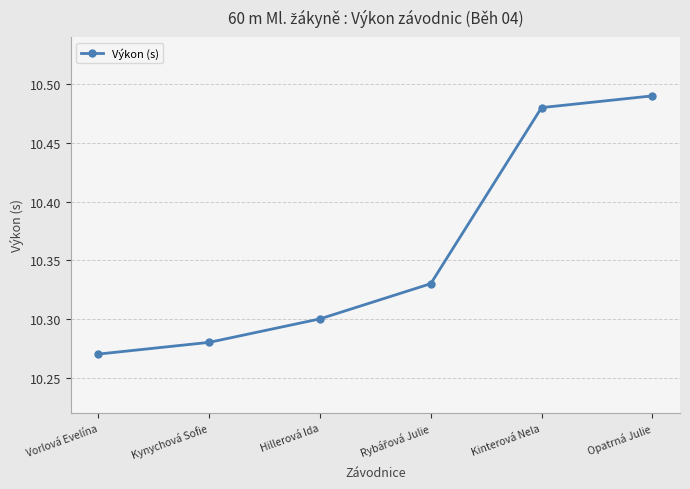

At which category does the chart reach its peak across all series?

Opatrná Julie